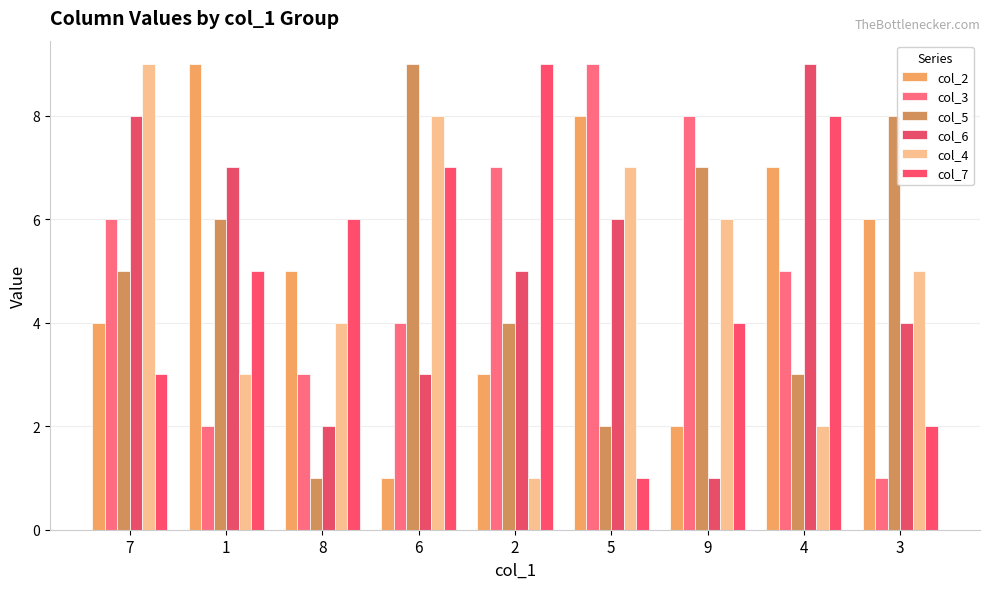

Count the number of data series in this chart.

6